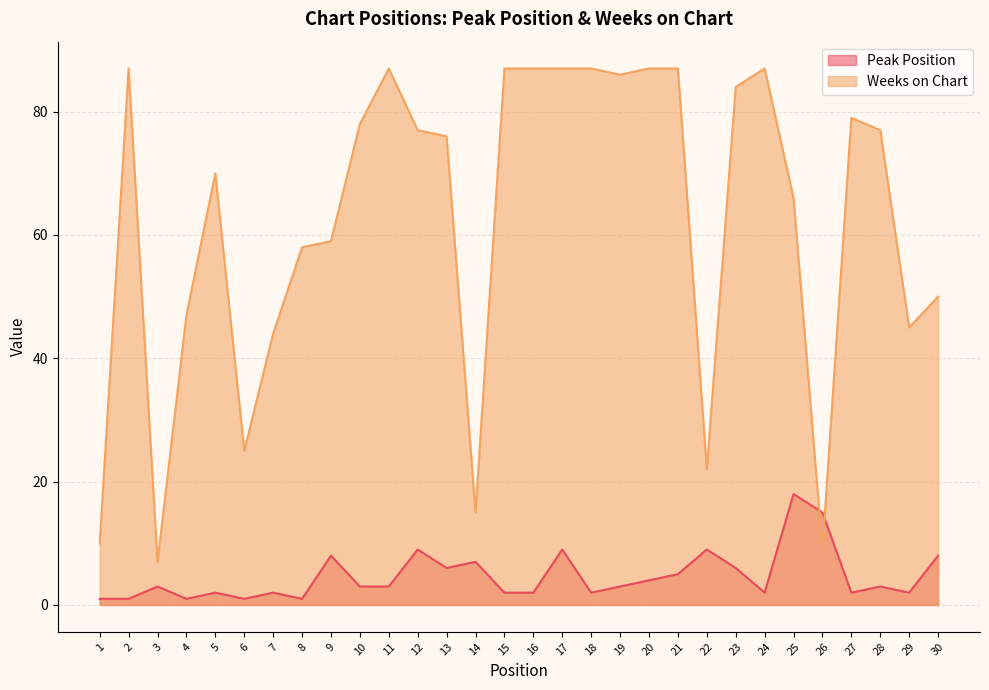

At which label does Weeks on Chart reach its minimum?

3